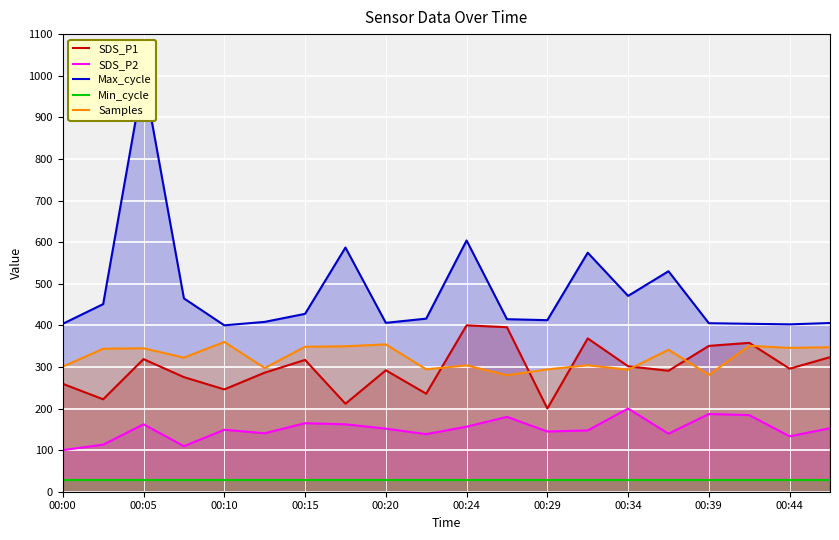

What is the sum of all Samples values?

6456.2